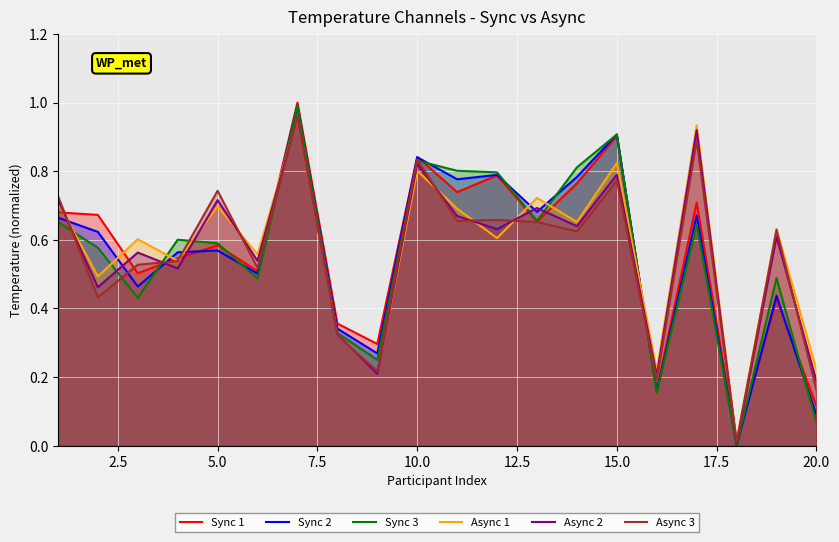

What is the sum of all Sync 2 values?

11.1